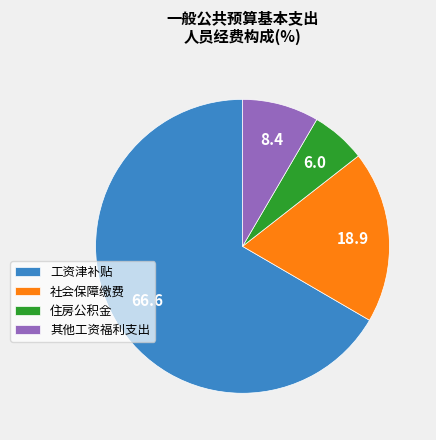

Which slice represents more than half of the pie?

工资津补贴